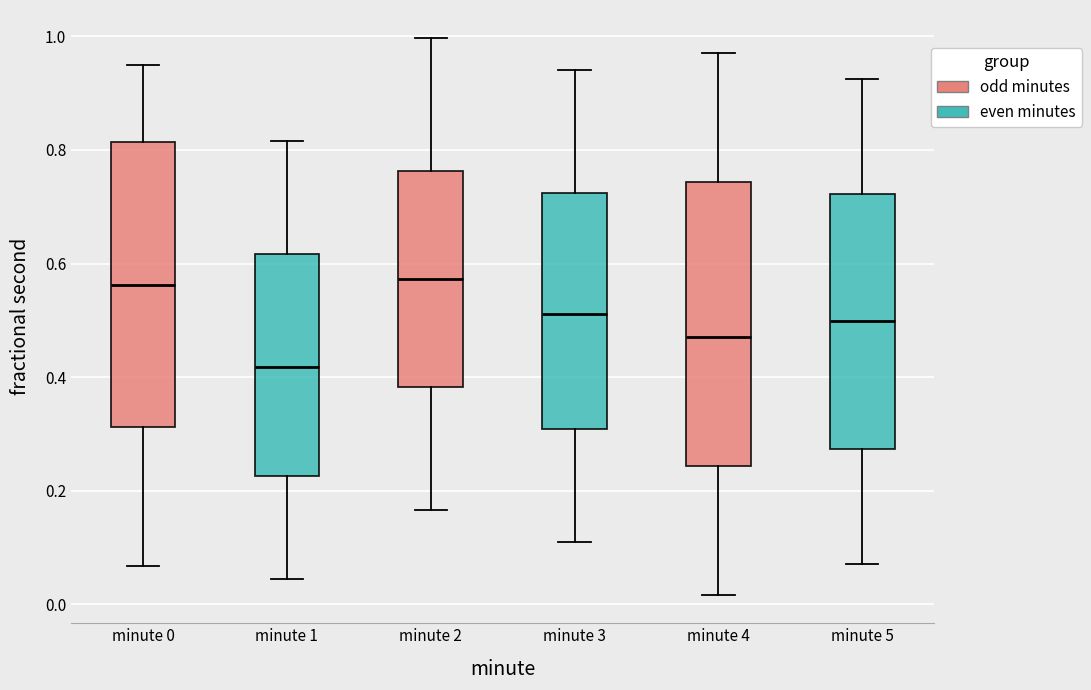

Reading left to right, transcribe this box plot: for each box, give where its median line is, the range the box spans, and where its two whiskers end, as read against the y-axis. The values are not printed on the chart, so give them approximately, as read against the axis.

minute 0: median 0.56, box 0.32 to 0.82, whiskers 0.06 to 0.96
minute 1: median 0.42, box 0.22 to 0.62, whiskers 0.04 to 0.82
minute 2: median 0.58, box 0.38 to 0.76, whiskers 0.16 to 1.00
minute 3: median 0.52, box 0.30 to 0.72, whiskers 0.10 to 0.94
minute 4: median 0.46, box 0.24 to 0.74, whiskers 0.02 to 0.96
minute 5: median 0.50, box 0.28 to 0.72, whiskers 0.08 to 0.92